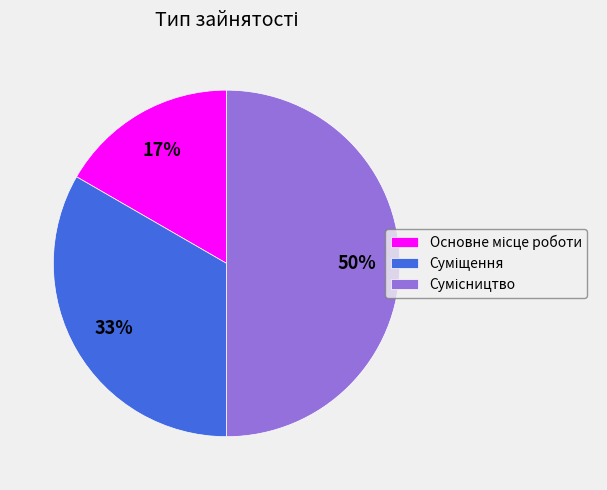

To the nearest percent, what is the difference between the largest and smallest slice percentages?

33%